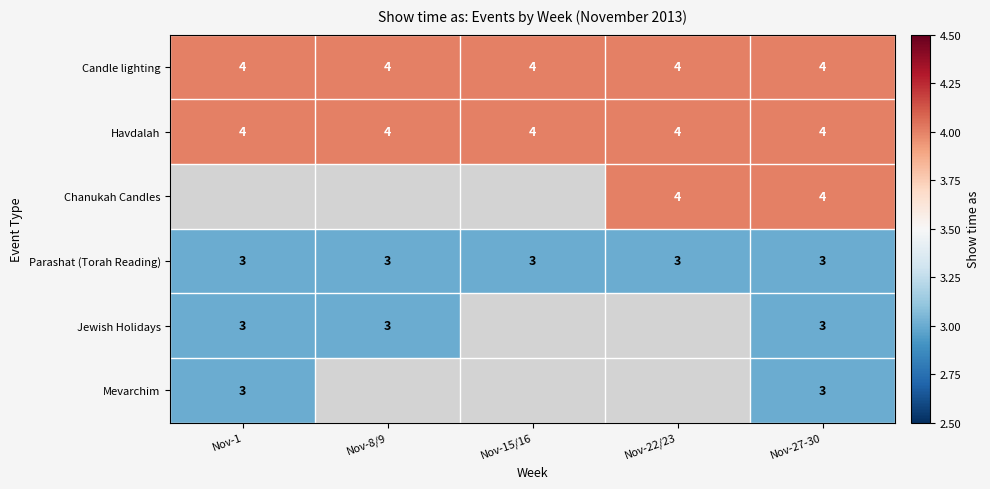

The Candle lighting series shows 6 at Nov-27-30. True or false?

False